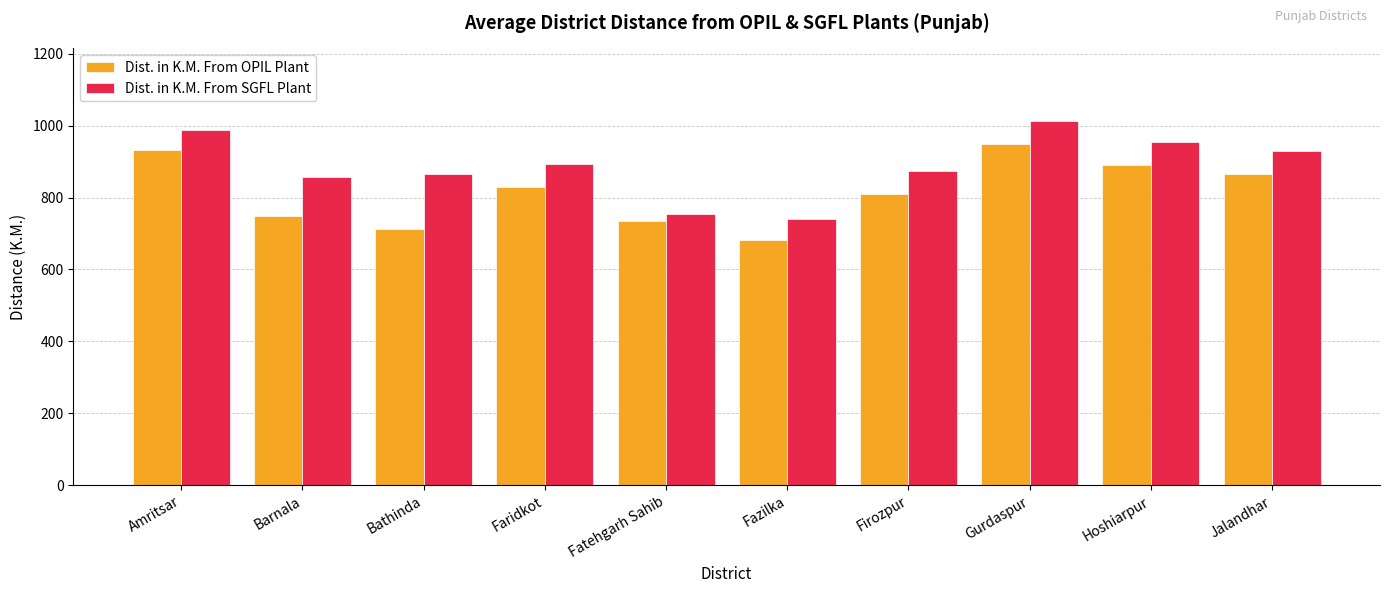

Where does the Dist. in K.M. From SGFL Plant series first go above 893?

Amritsar